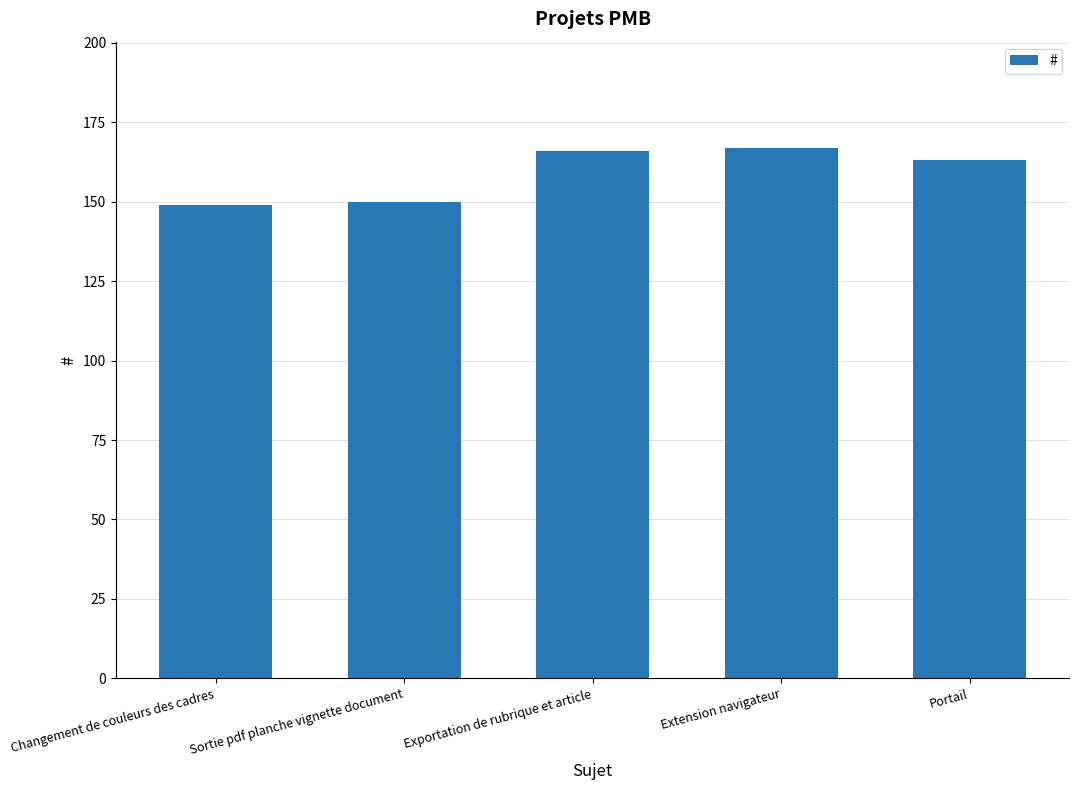

Between Extension navigateur and Portail, which is larger?

Extension navigateur